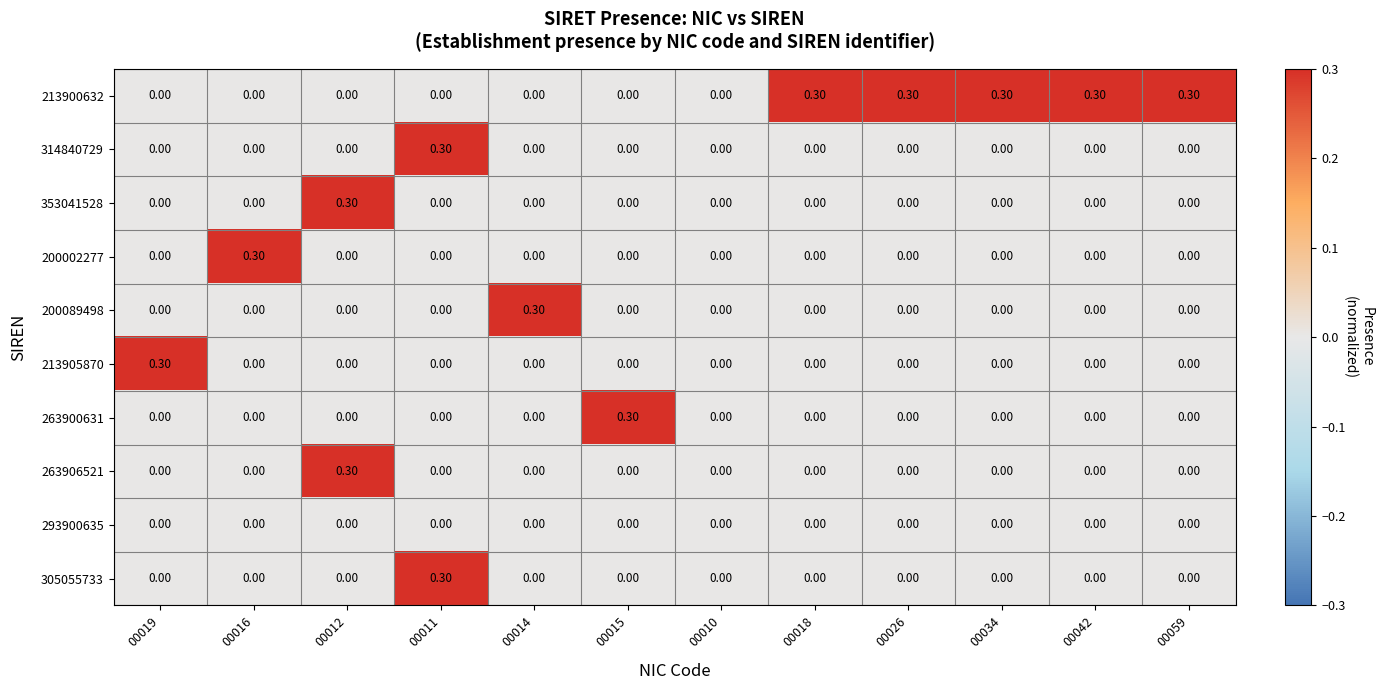

What is the total value across all series at 00014?

0.3